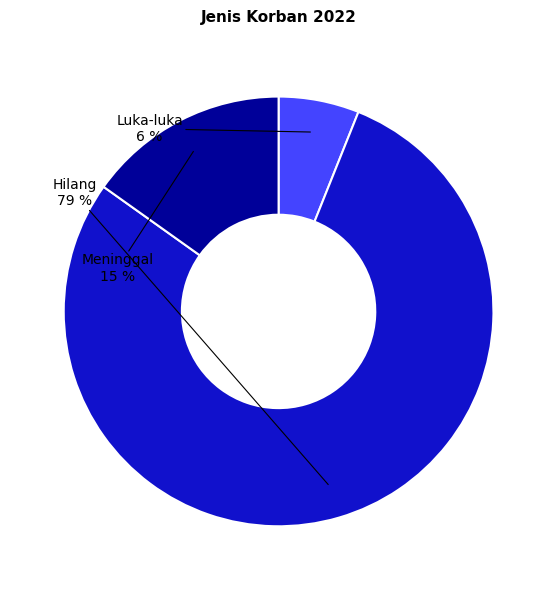

Which category has the biggest portion of the pie?

Hilang